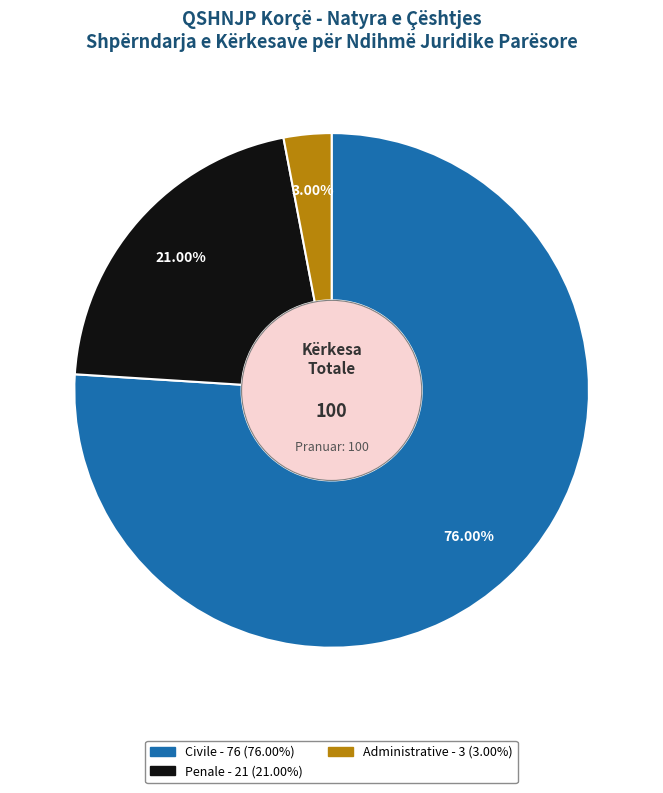

How many segments does this pie chart have?

3